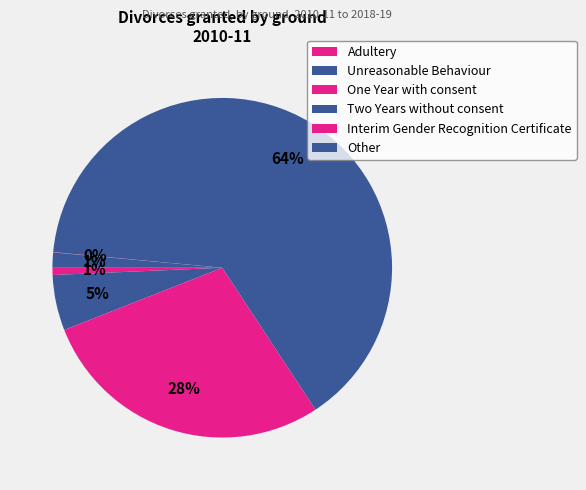

Count the number of slices in the pie.

6